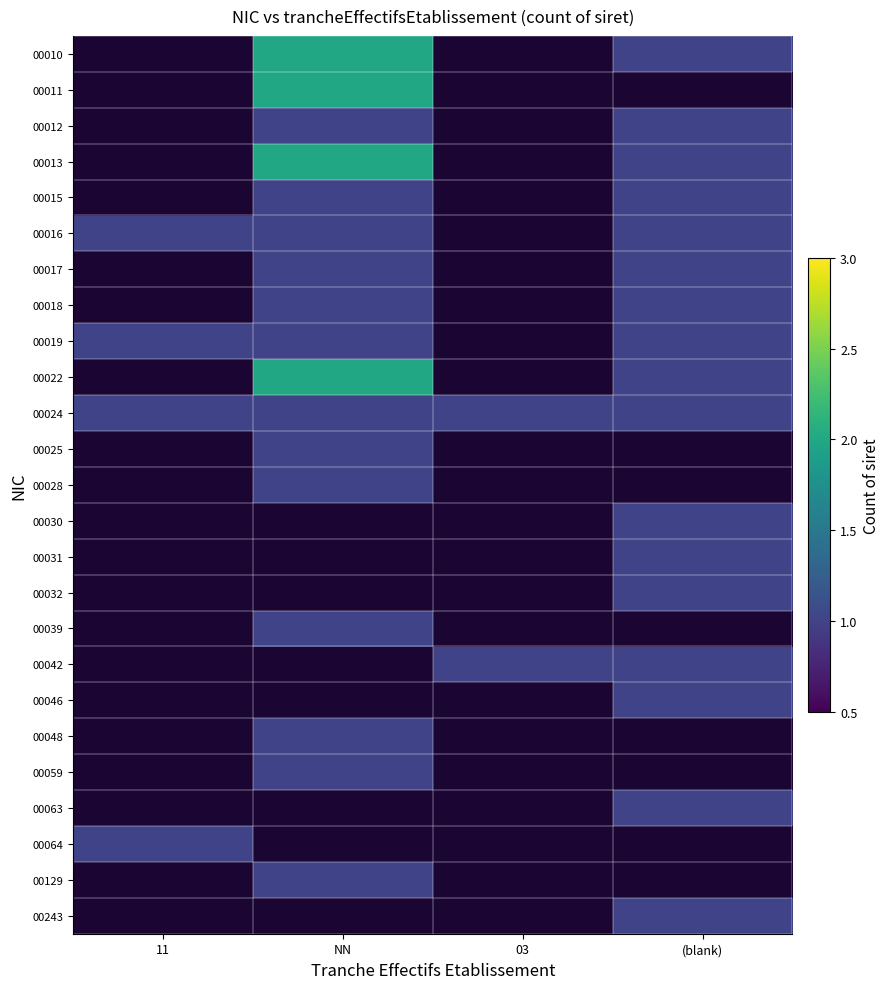

Which category has the lowest value across all series?

(blank)